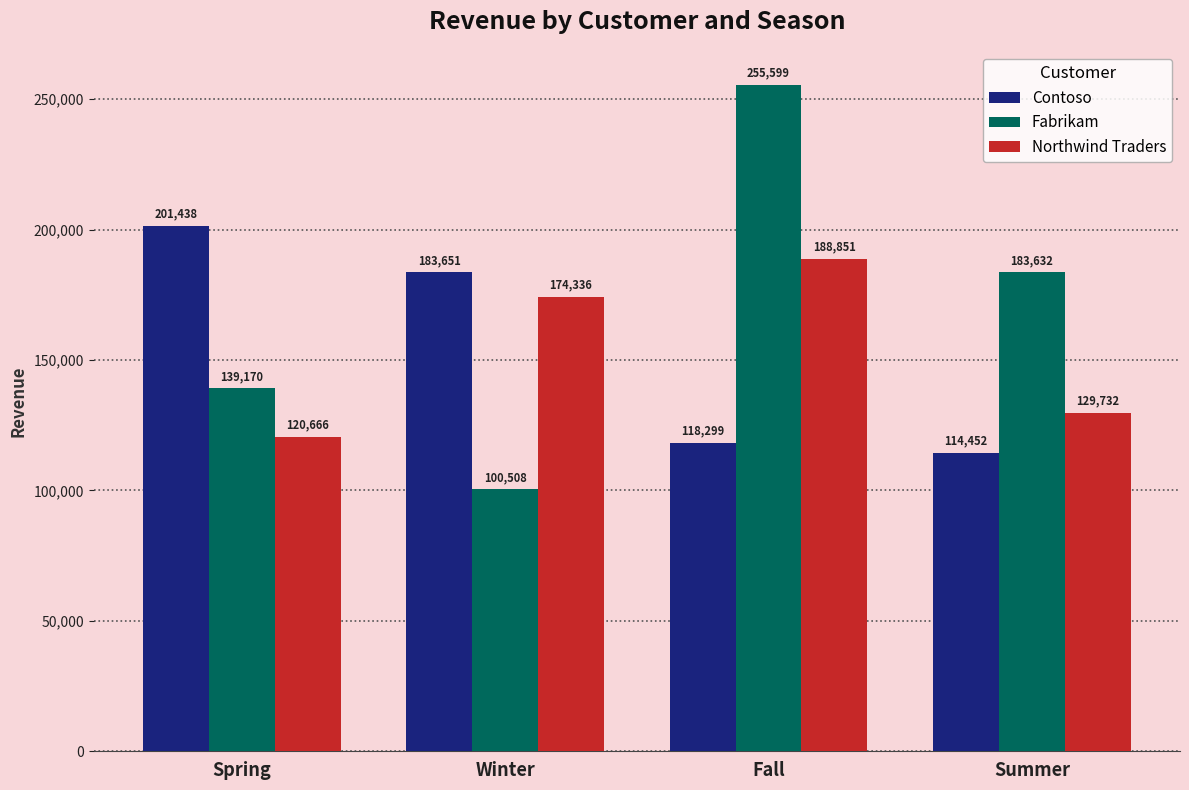

Count the number of data series in this chart.

3